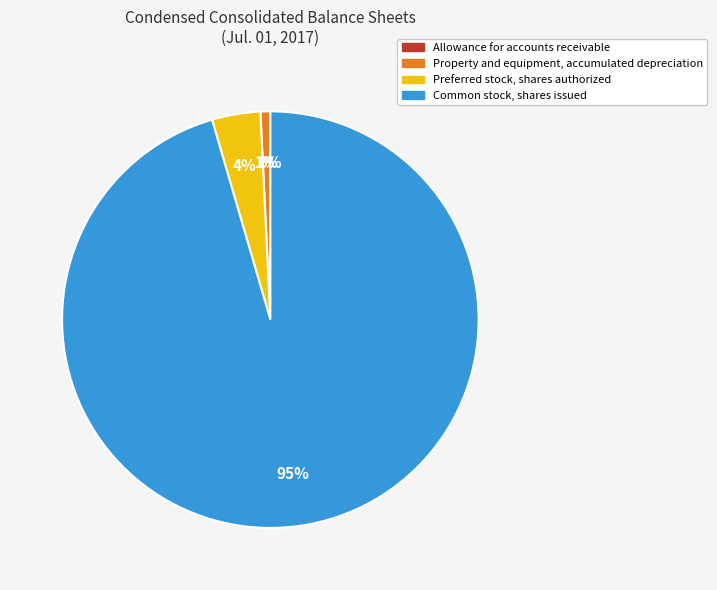

Do Property and equipment, accumulated depreciation and Common stock, shares issued together represent more than half of the pie?

Yes